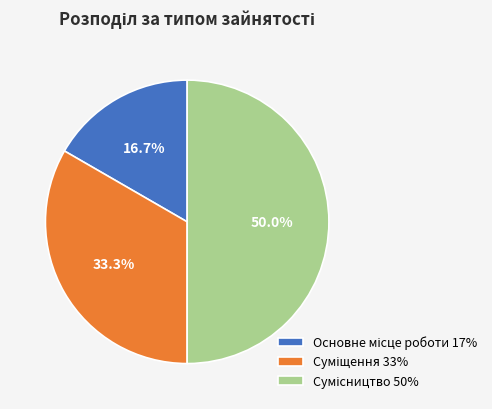

The Суміщення slice represents 23% of the pie. True or false?

False